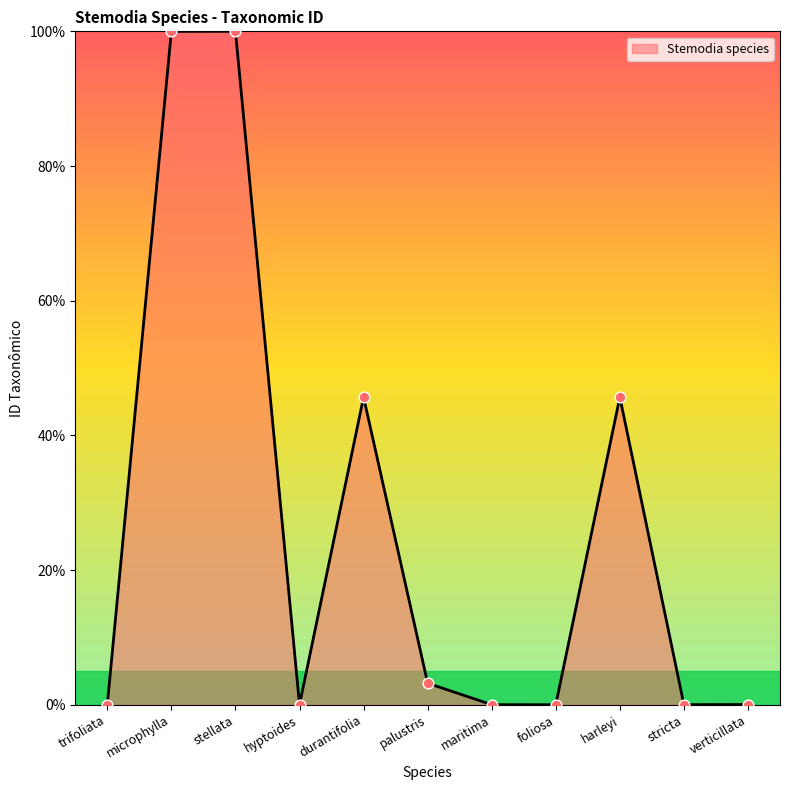

Between stricta and stellata, which is larger?

stellata